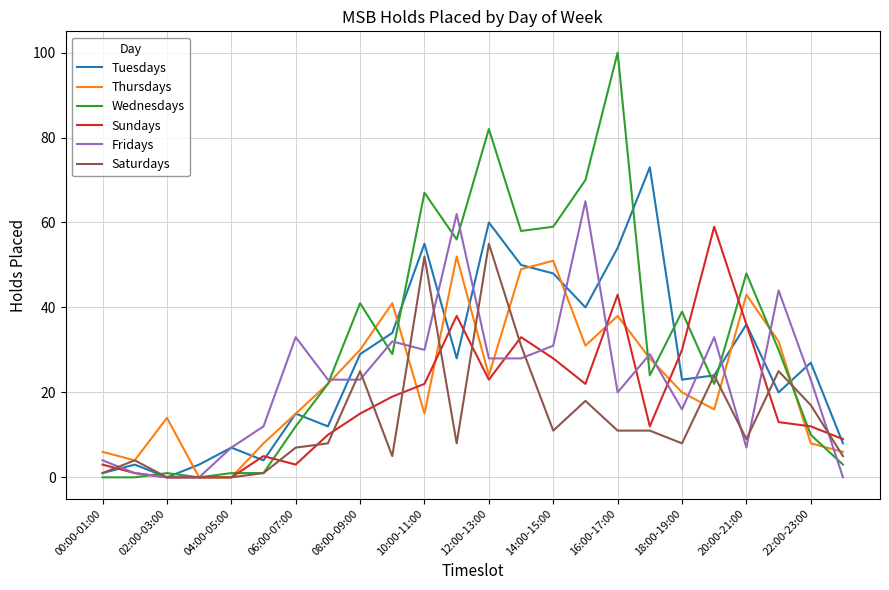

Which series has the largest range (max minus min)?

Wednesdays